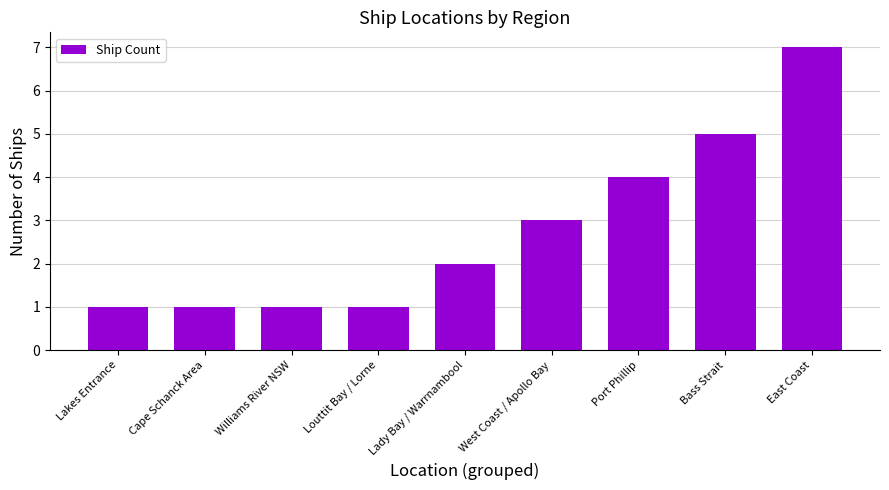

How many data points are less than 2?

4